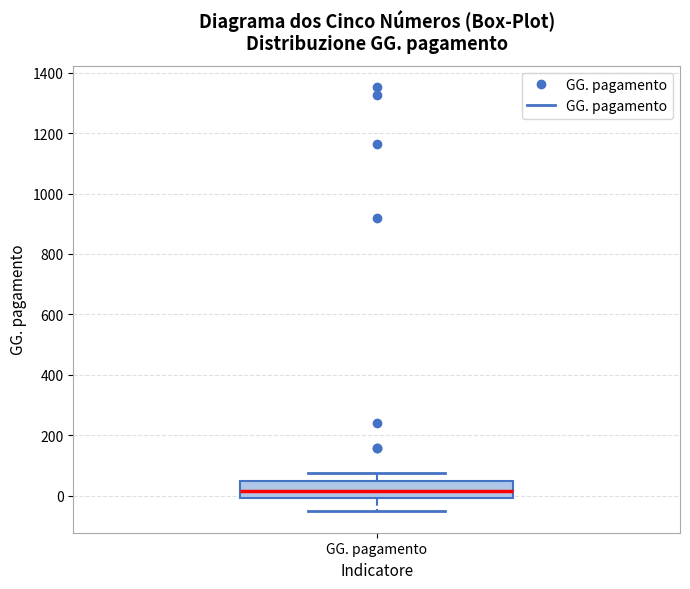

Read this box plot against the y-axis: the position of the median line, the range covered by the box, and the ends of both whiskers. The values are not printed on the chart, so give them approximately, as read against the axis.

median 20, box 0 to 40, whiskers -60 to 80